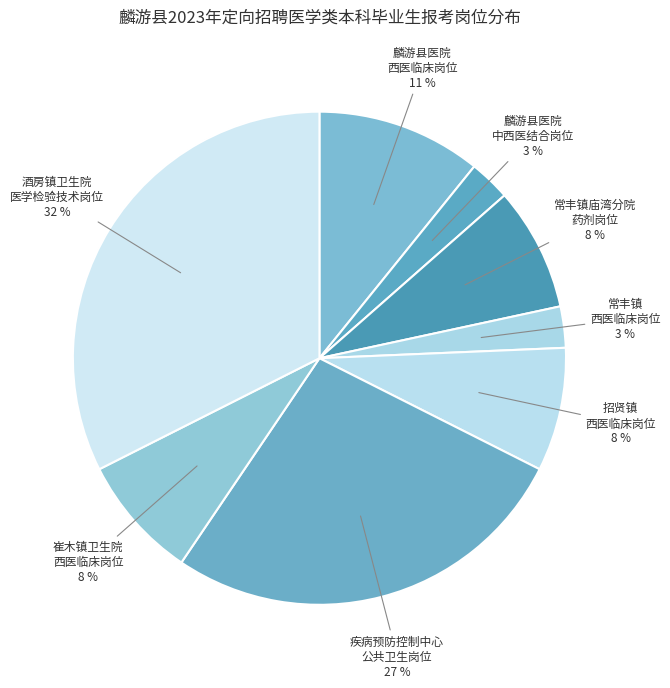

How many slices are in this pie chart?

8